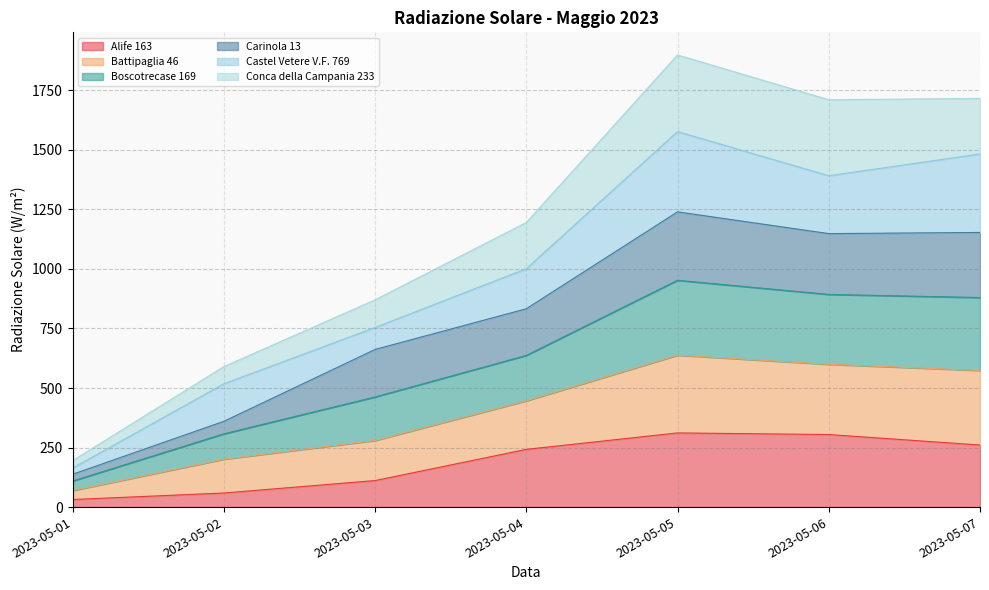

What is the total value across all series at 2023-05-04?

1195.1